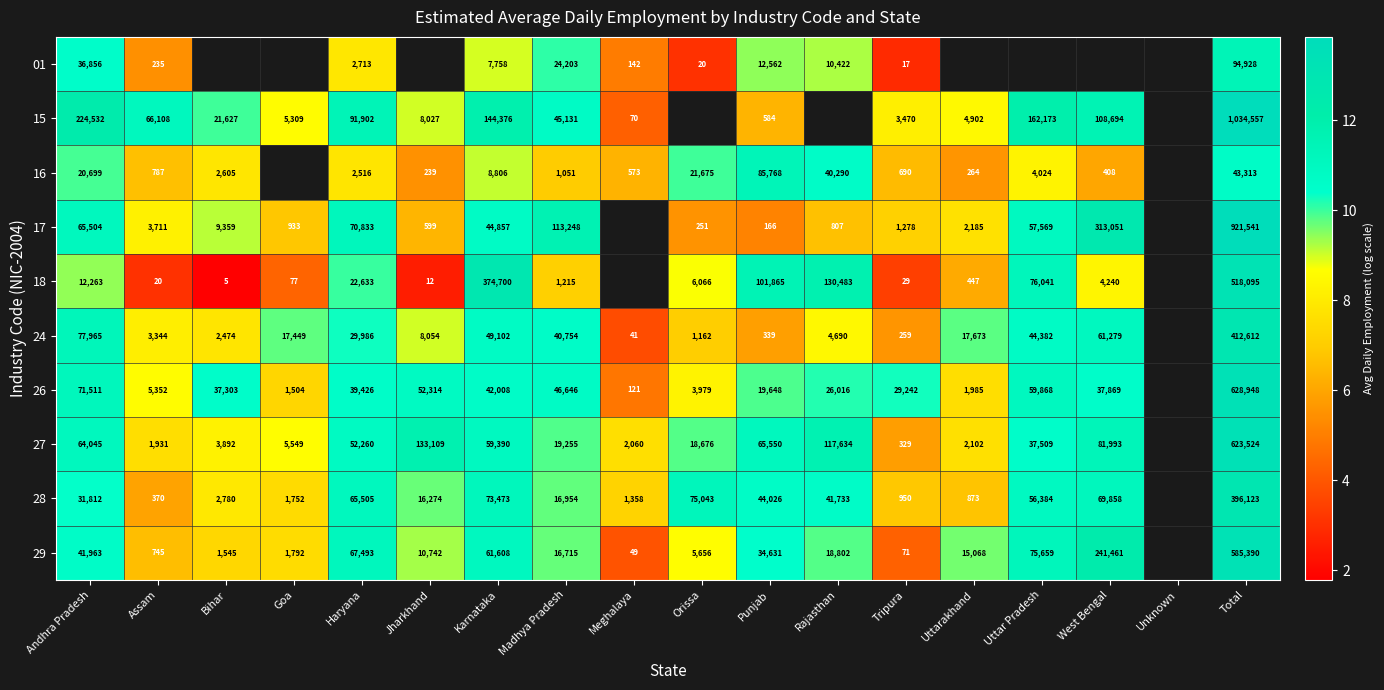

Read the 24 value at Jharkhand.

9.0